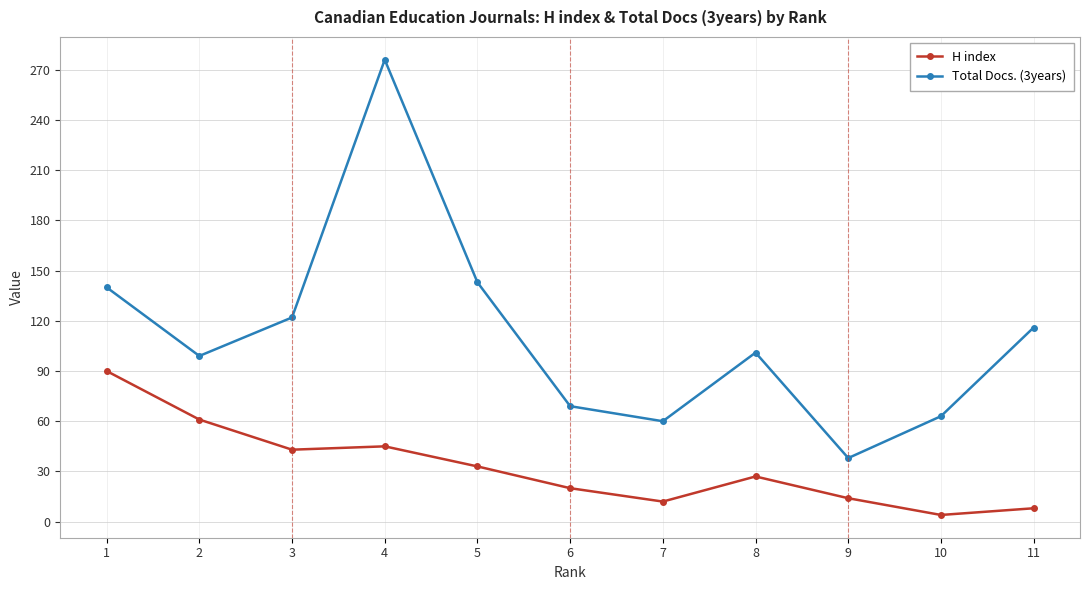

Reading right to left, what are all the values shown in this chart?

H index: 8	4	14	27	12	20	33	45	43	61	90
Total Docs. (3years): 116	63	38	101	60	69	143	276	122	99	140